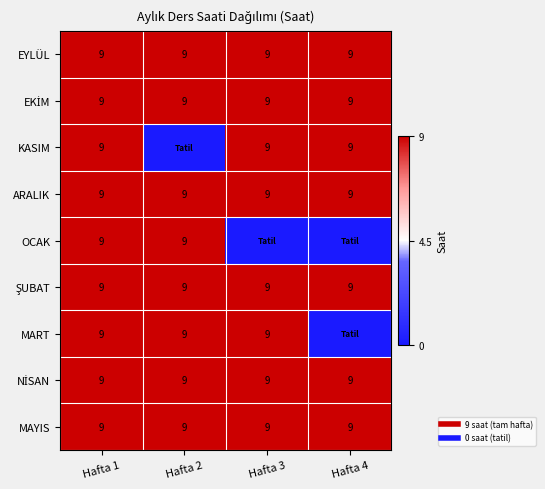

At which label does EYLÜL reach its minimum?

Hafta 1